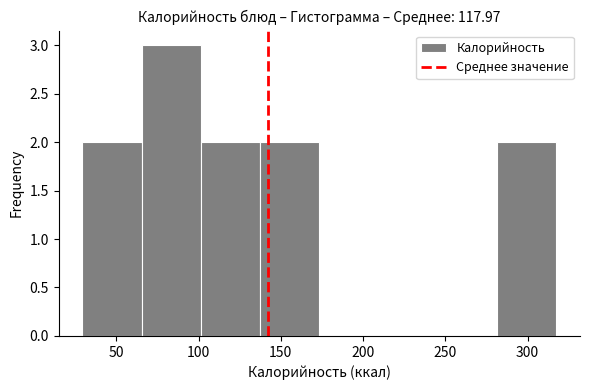

Reading left to right, transcribe this chart: for each bar, give the range it covers on the x-axis and its height. Neither the bar edges nor the heights are printed on the chart, so give them approximately, as read against the axes.

30 to 65: 2
65 to 100: 3
100 to 135: 2
135 to 175: 2
175 to 210: 0
210 to 245: 0
245 to 280: 0
280 to 320: 2